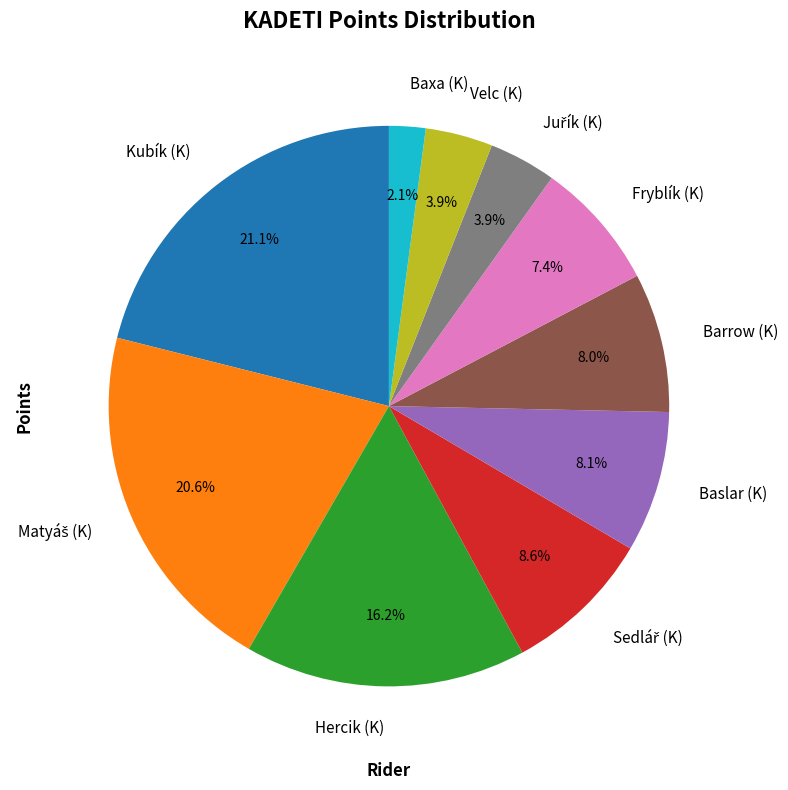

To the nearest percent, what is the average slice percentage?

10%